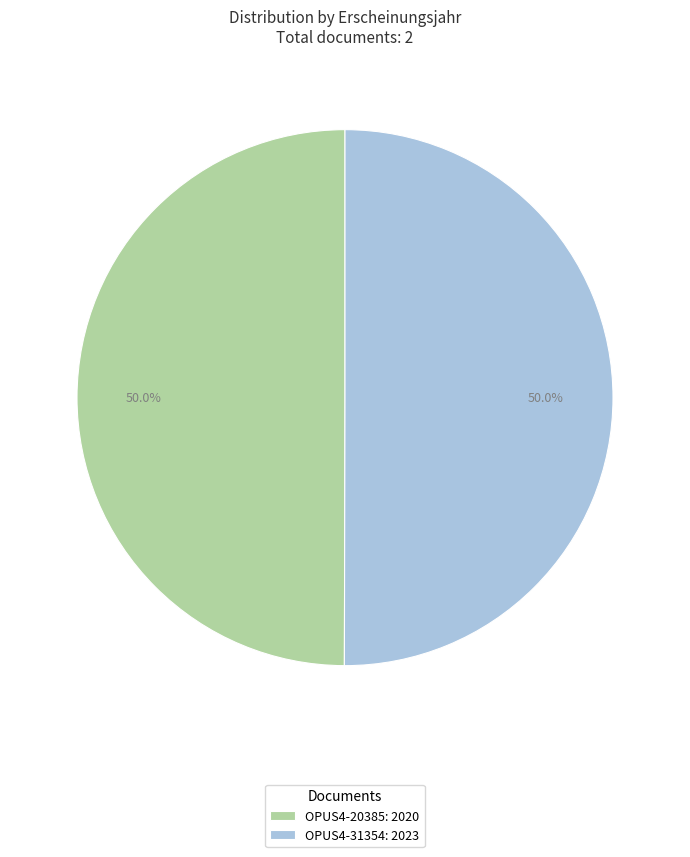

True or false: OPUS4-31354 accounts for 58% of the total.

False